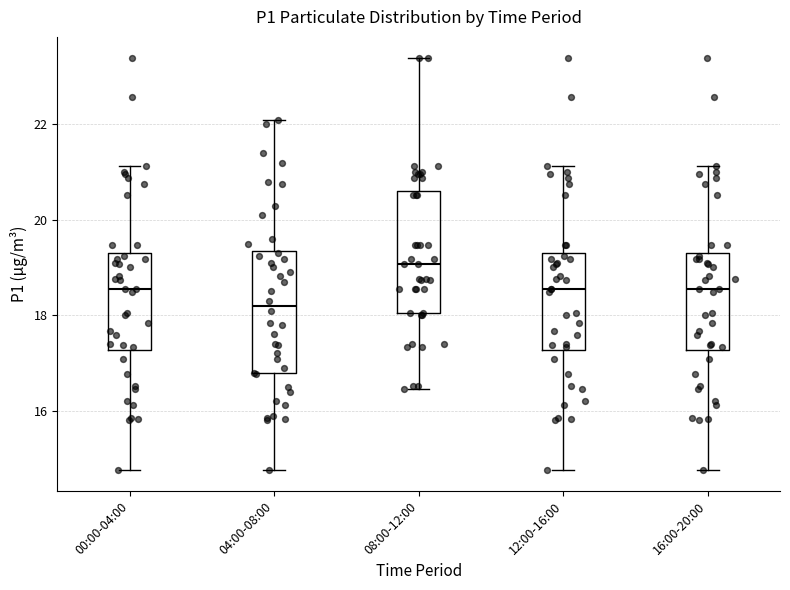

Where does the upper whisker of the box for 08:00-12:00 end on the y-axis? The values are not printed on the chart, so give them approximately, as read against the axis.

23.4